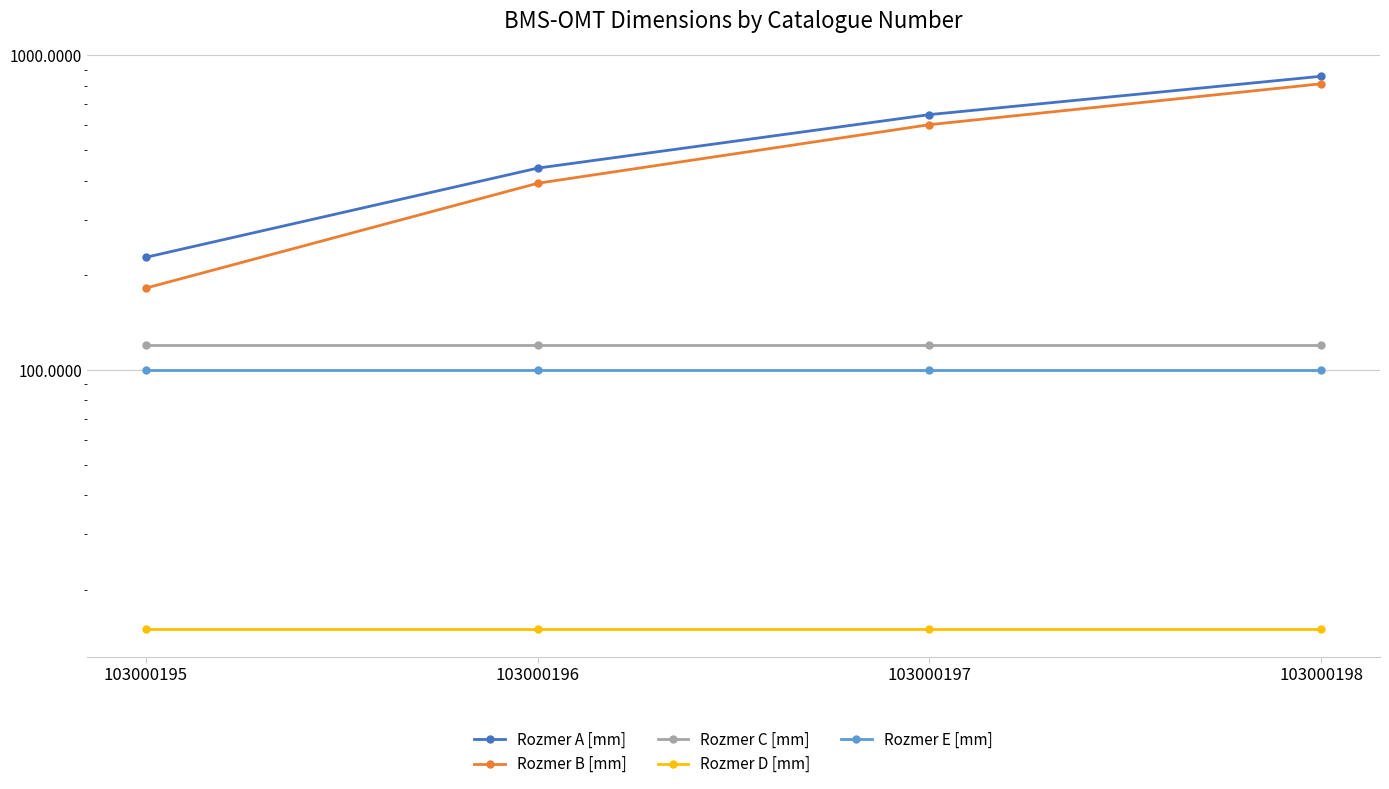

Which series has the largest range (max minus min)?

Rozmer A [mm]